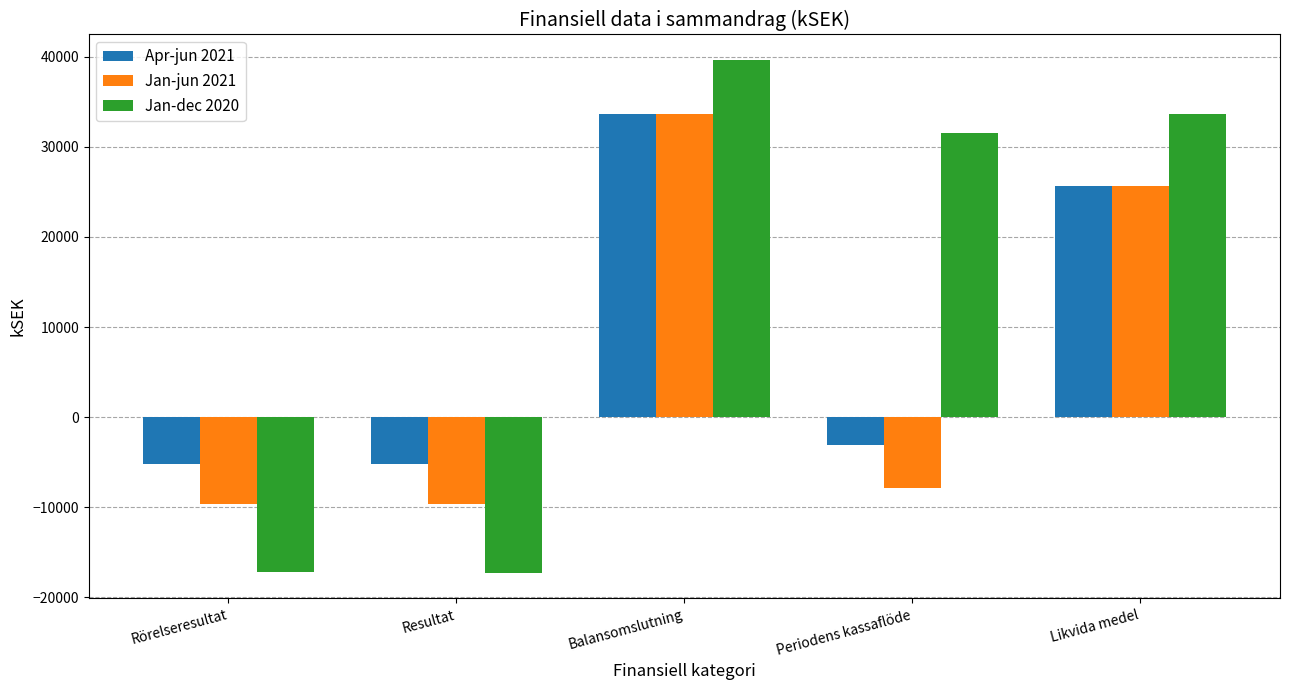

What is the average value of the Apr-jun 2021 series?

9163